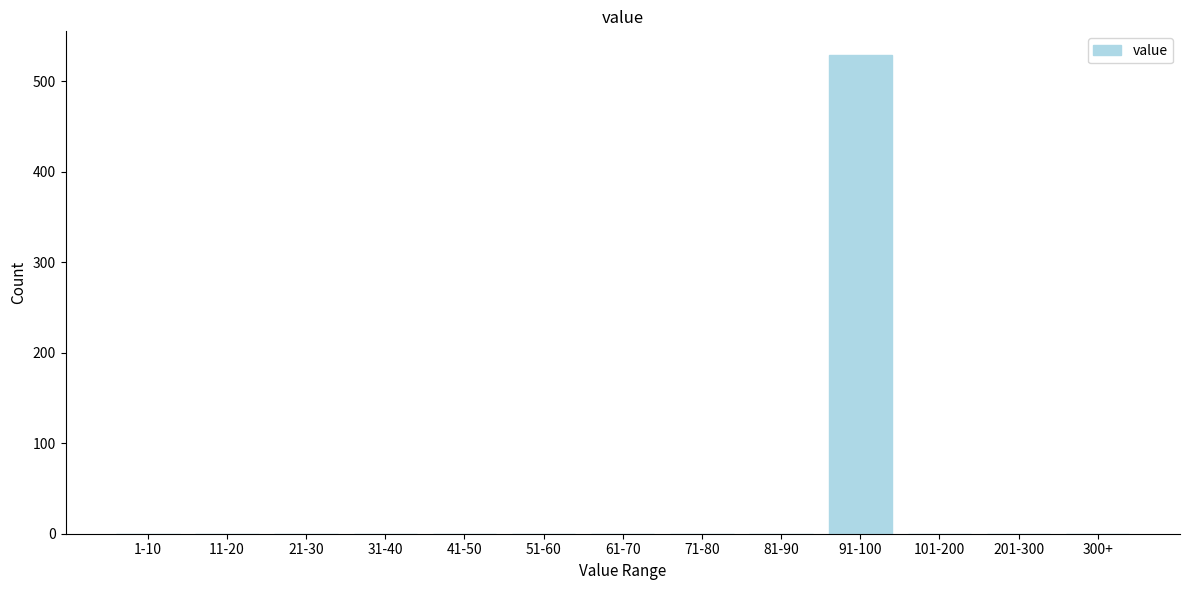

Reading left to right, list all the values displayed in this chart.

1-10=0	11-20=0	21-30=0	31-40=0	41-50=0	51-60=0	61-70=0	71-80=0	81-90=0	91-100=529	101-200=0	201-300=0	300+=0